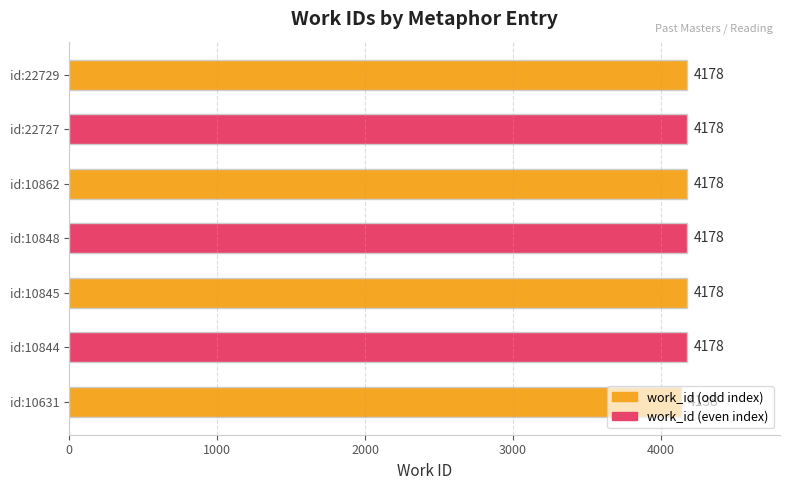

What is the maximum value shown in the chart?

4178